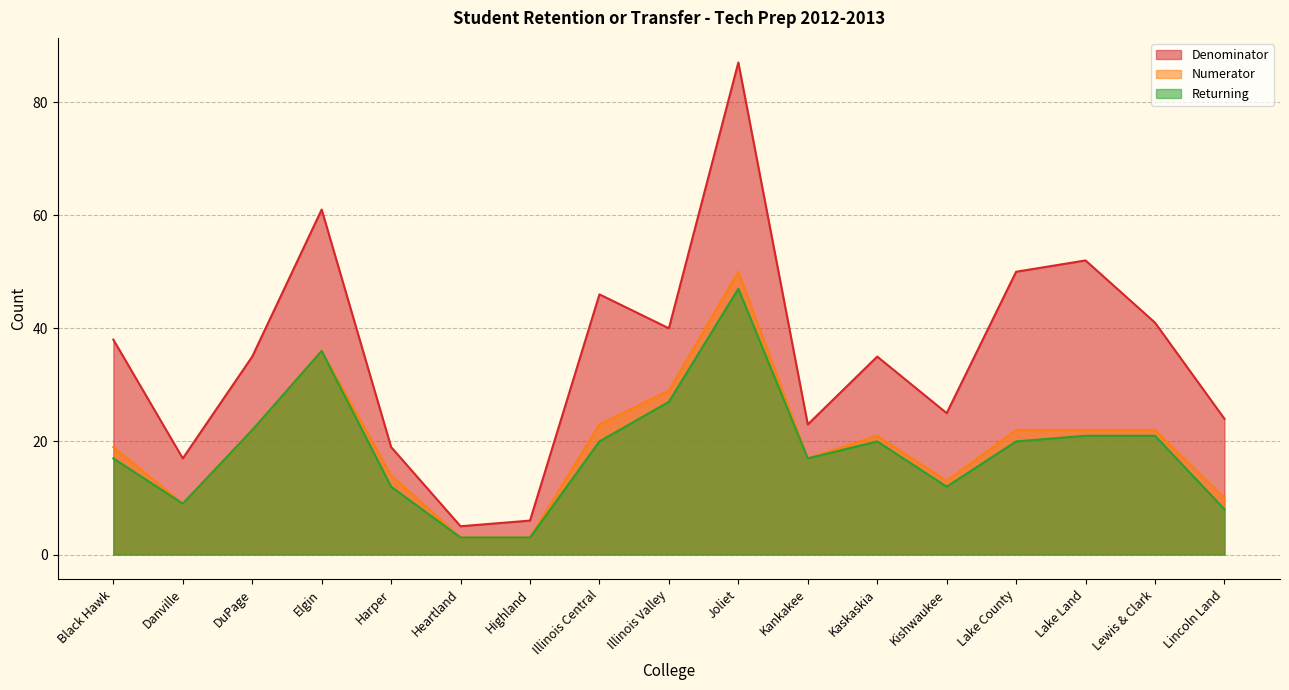

What is the label of the 16th point from the right?

Danville